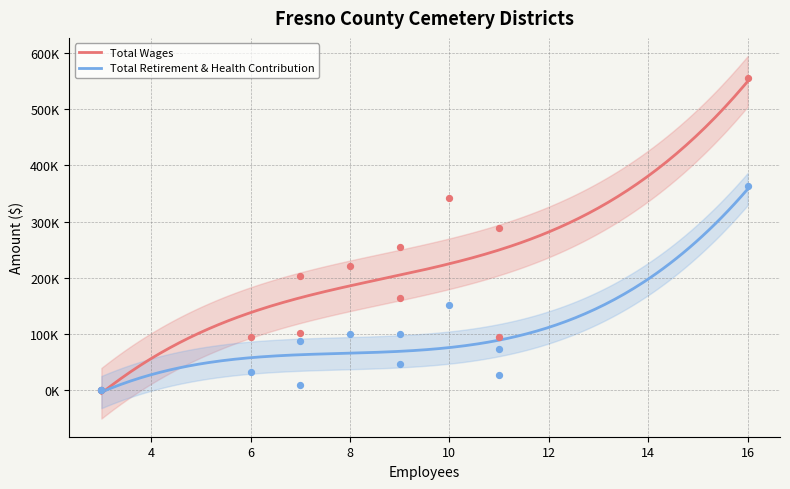

Is the value of Total Retirement & Health Contribution at Parlier greater than the value of Total Wages at Oak Grove?

No